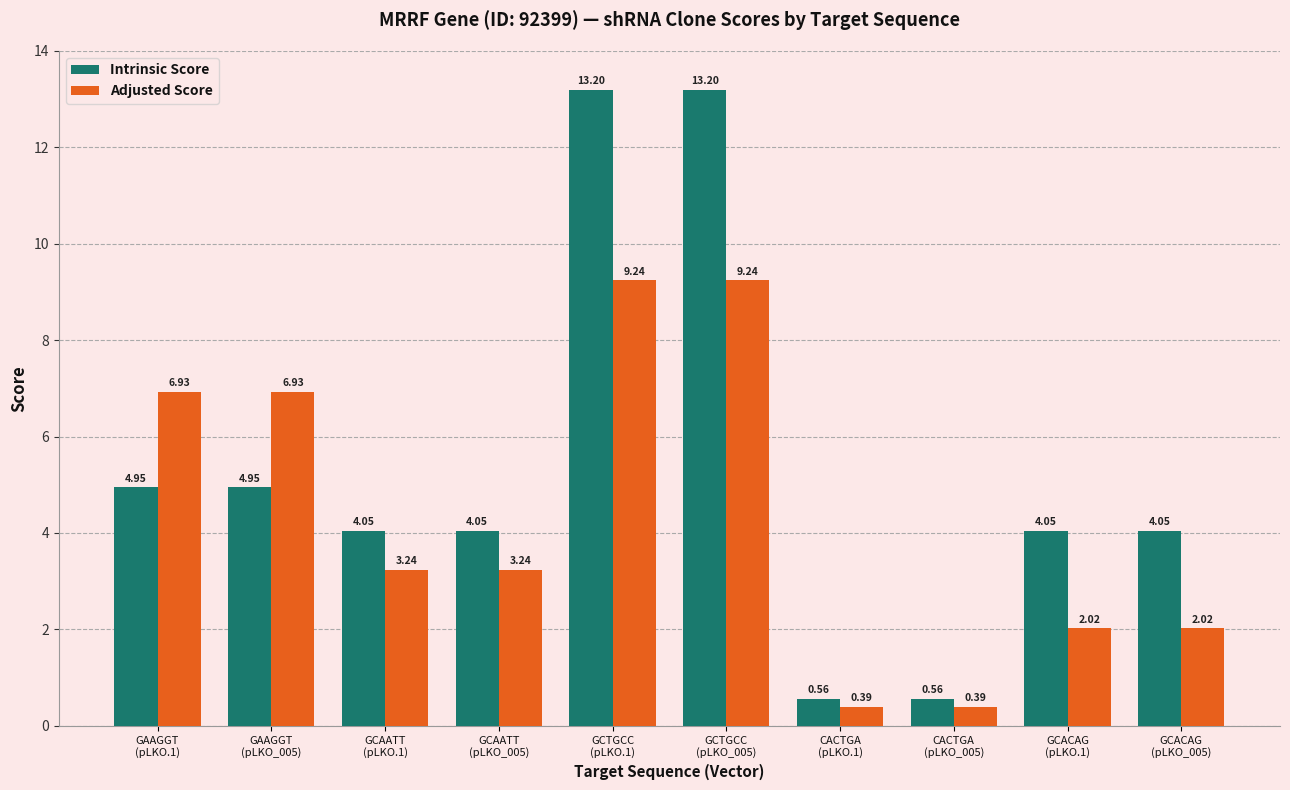

Which series has the widest spread of values?

Intrinsic Score